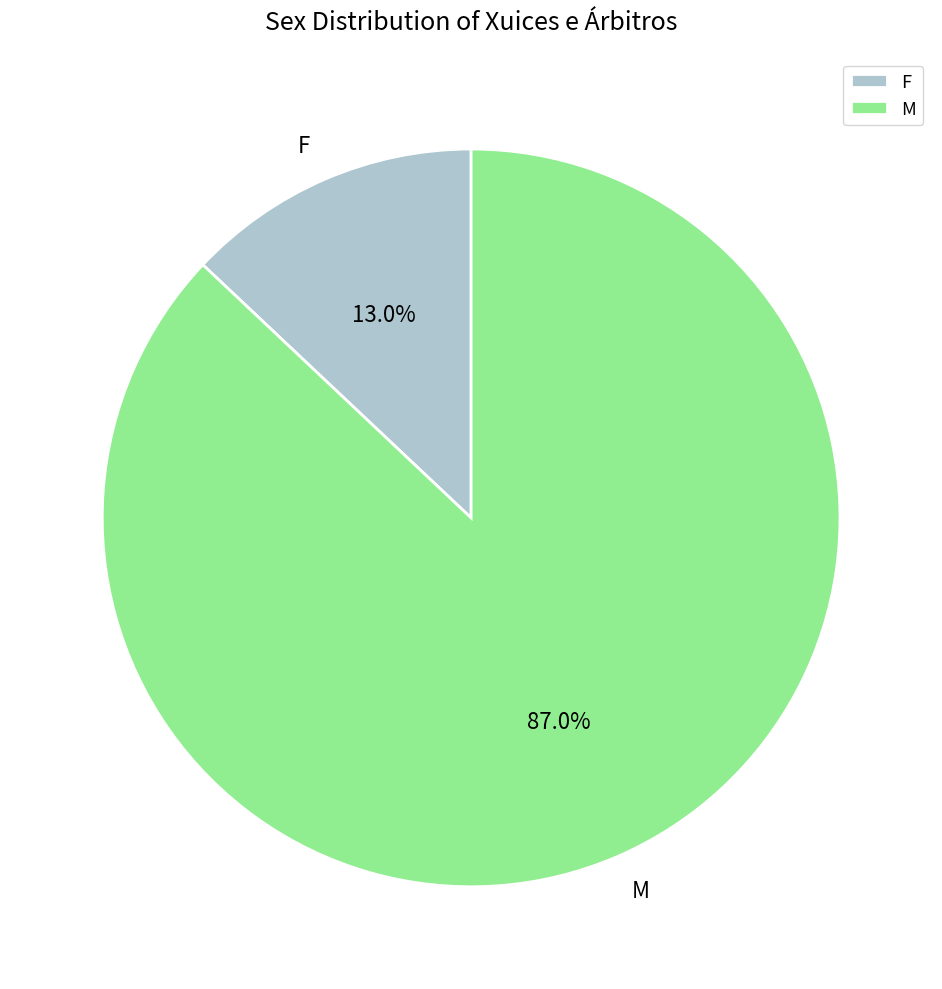

The F slice represents 1% of the pie. True or false?

False